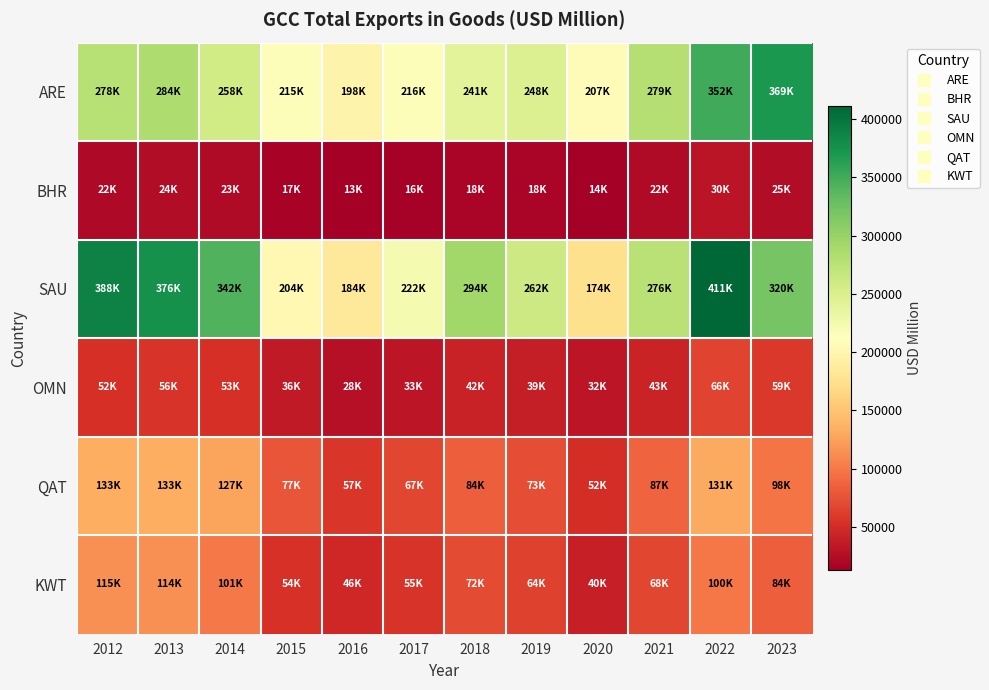

What is the total value across all series at 2020?

517839.1